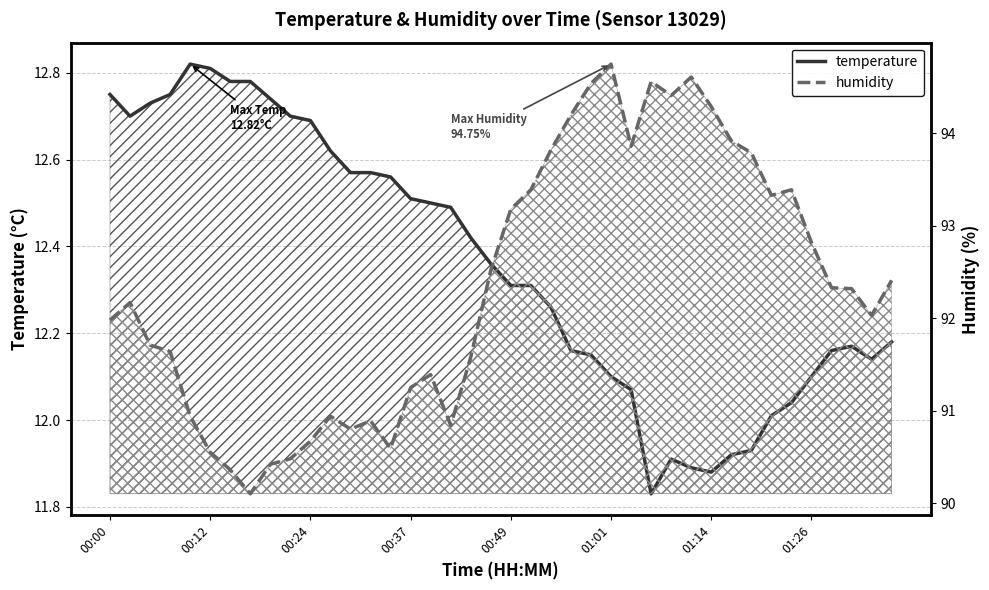

True or false: humidity and temperature cross at least once.

False